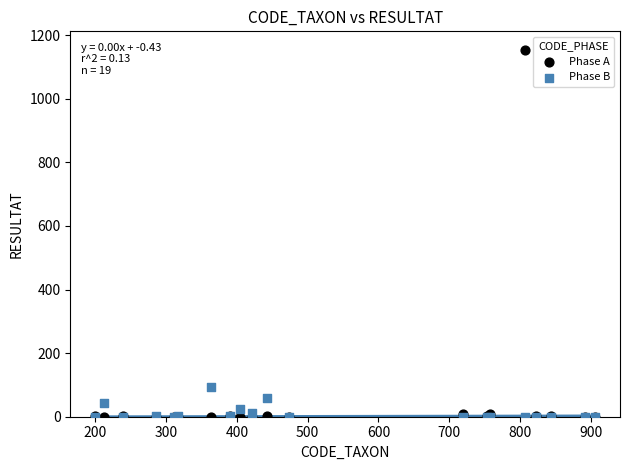

Across all series, what Y value is closest to 576?

94